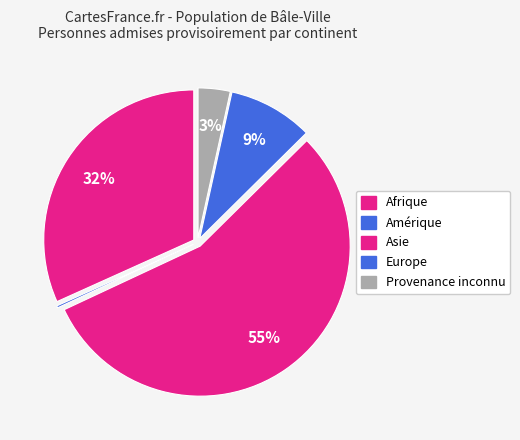

Is the sum of Afrique and Europe greater than half?

No